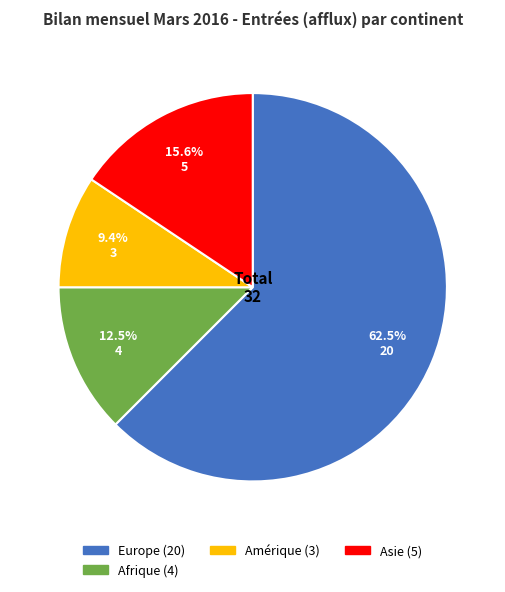

Is there any slice that represents more than half of the pie?

Yes